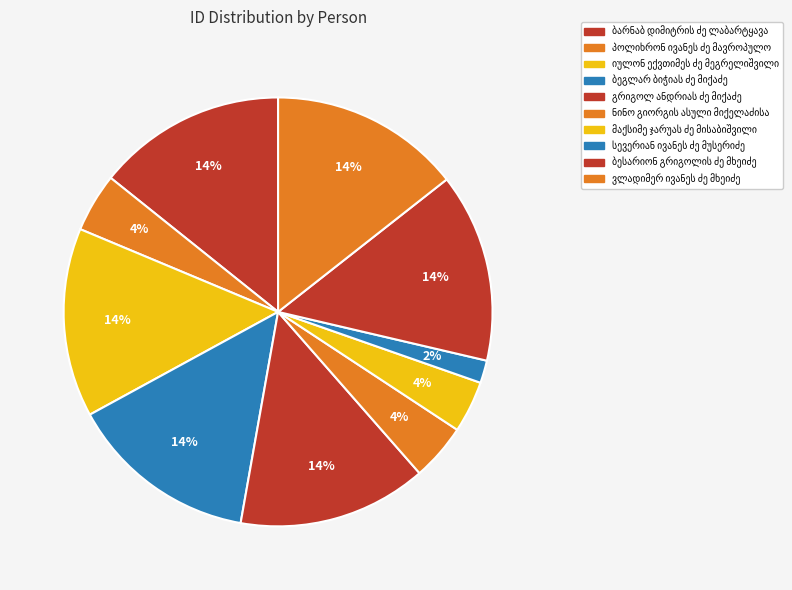

What portion of the pie excludes მაქსიმე ჯარუას ძე მისაბიშვილი?

96.1%